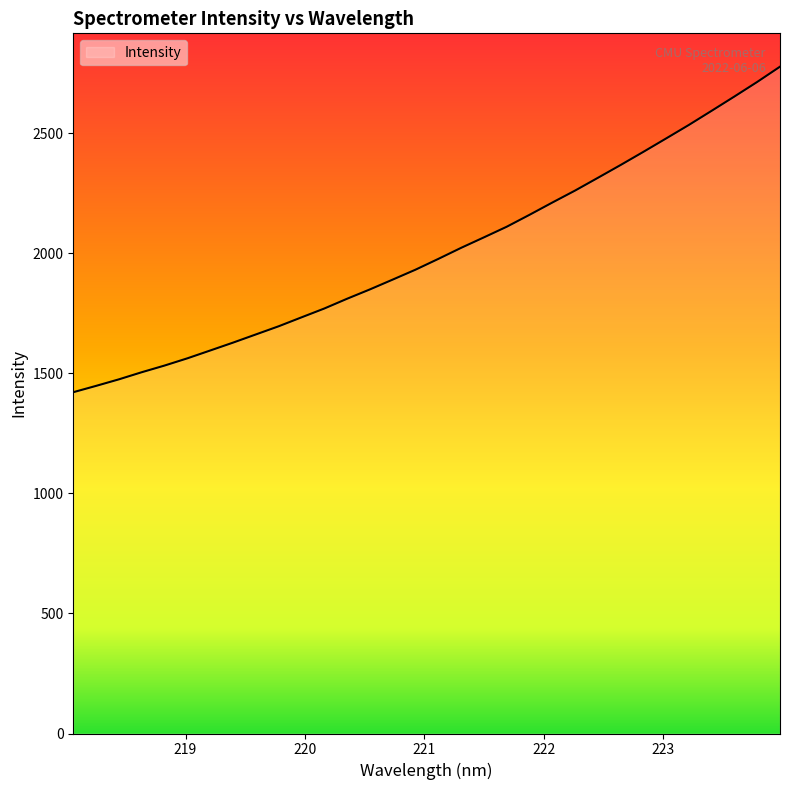

What is the maximum value shown in the chart?

2777.3